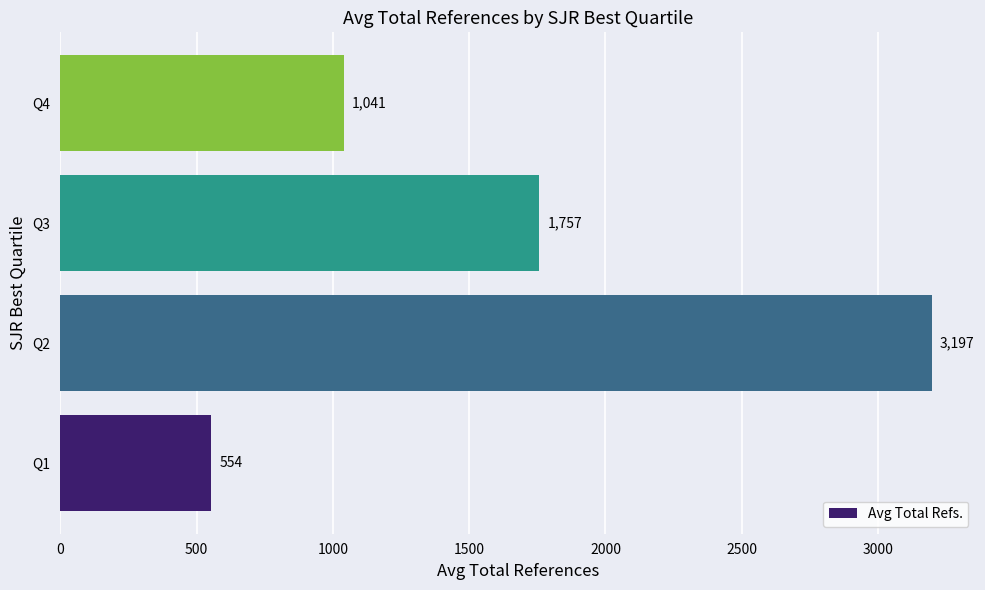

What is the difference between the maximum and second lowest values?

2156